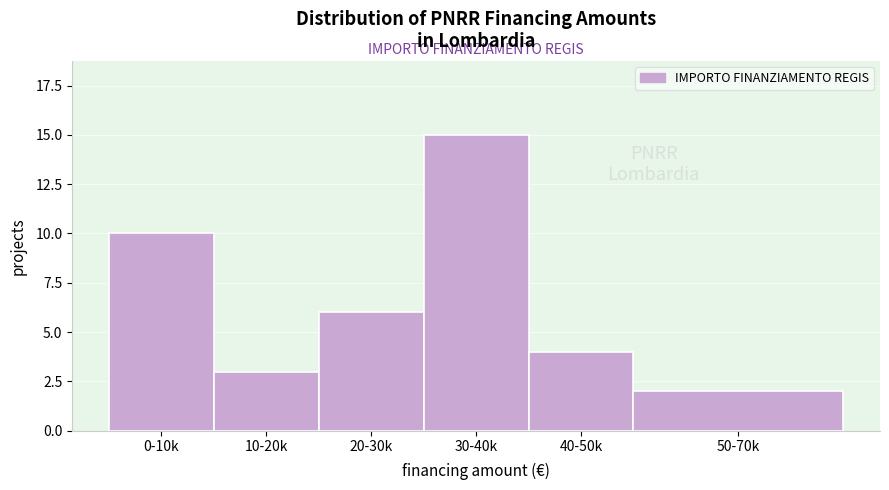

Reading left to right, list all the values displayed in this chart.

10	3	6	15	4	2